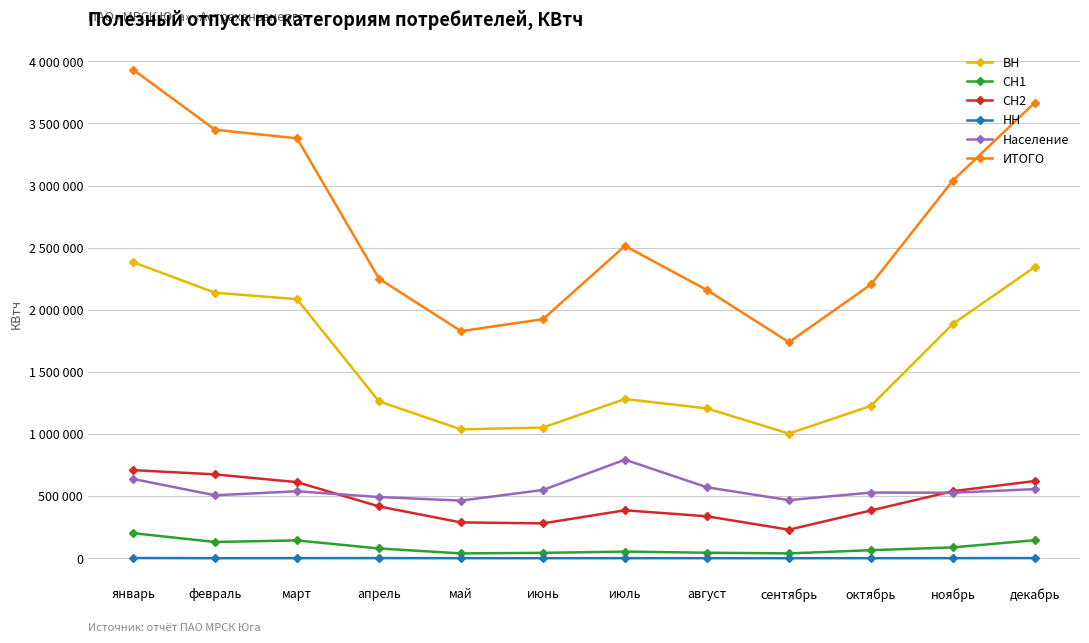

At which category is the sum across all series the highest?

январь